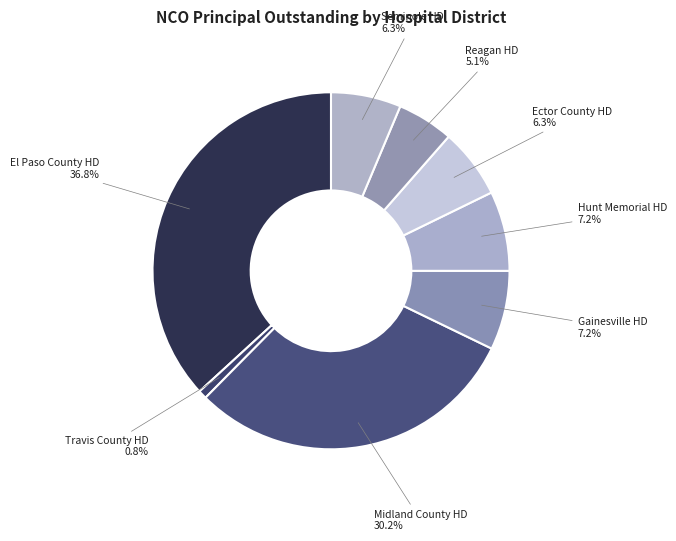

Is there any slice that represents more than half of the pie?

No